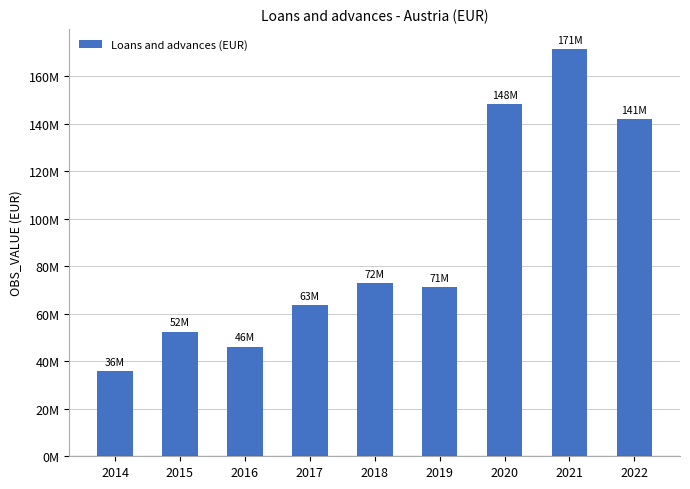

Are the bars horizontal?

No